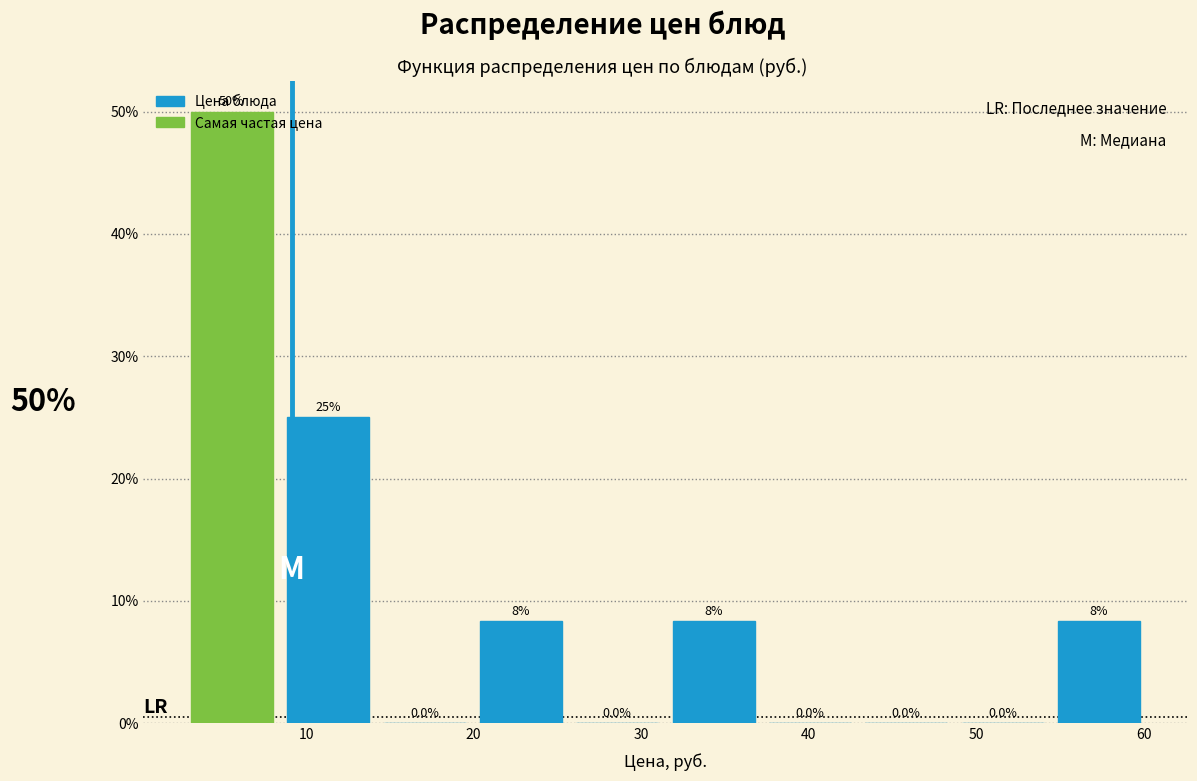

Over which range of the x-axis is the bar tallest?

3 to 8